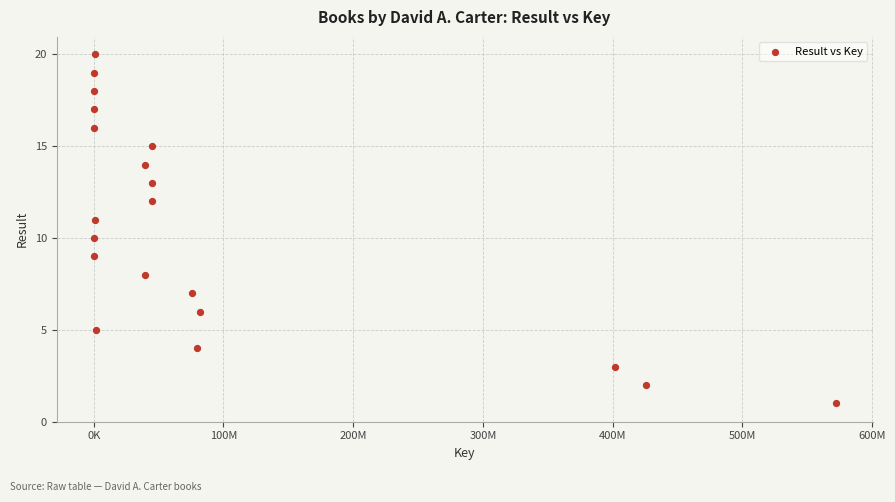

What is the range of X values (max minus min)?

571779794